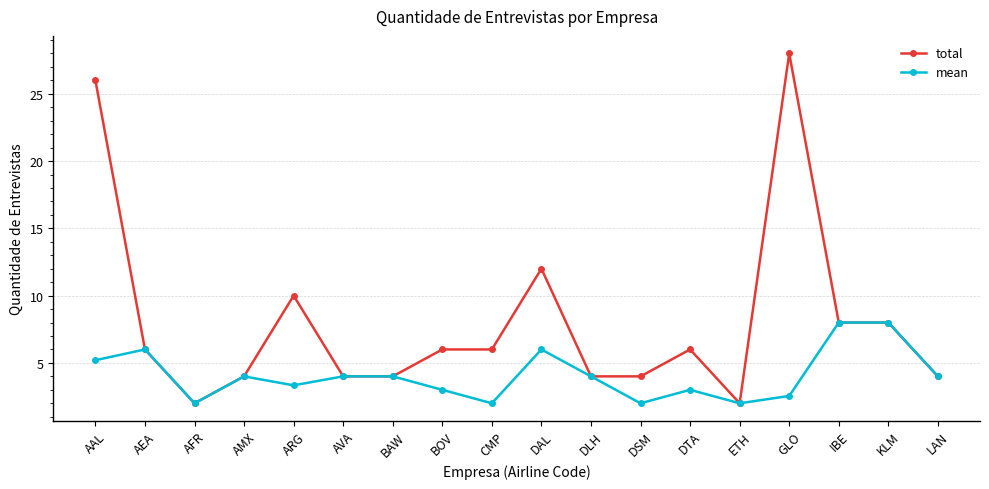

Reading right to left, extract all data points from this chart.

total: LAN=4.0	KLM=8.0	IBE=8.0	GLO=28.0	ETH=2.0	DTA=6.0	DSM=4.0	DLH=4.0	DAL=12.0	CMP=6.0	BOV=6.0	BAW=4.0	AVA=4.0	ARG=10.0	AMX=4.0	AFR=2.0	AEA=6.0	AAL=26.0
mean: LAN=4.0	KLM=8.0	IBE=8.0	GLO=2.5	ETH=2.0	DTA=3.0	DSM=2.0	DLH=4.0	DAL=6.0	CMP=2.0	BOV=3.0	BAW=4.0	AVA=4.0	ARG=3.3	AMX=4.0	AFR=2.0	AEA=6.0	AAL=5.2